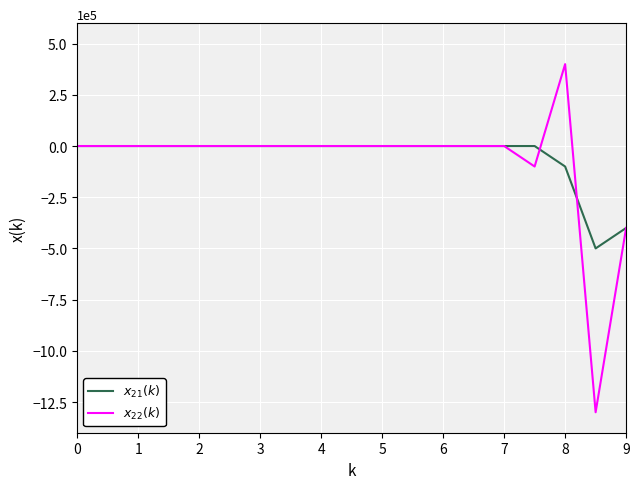

What is the greatest value displayed?

400000